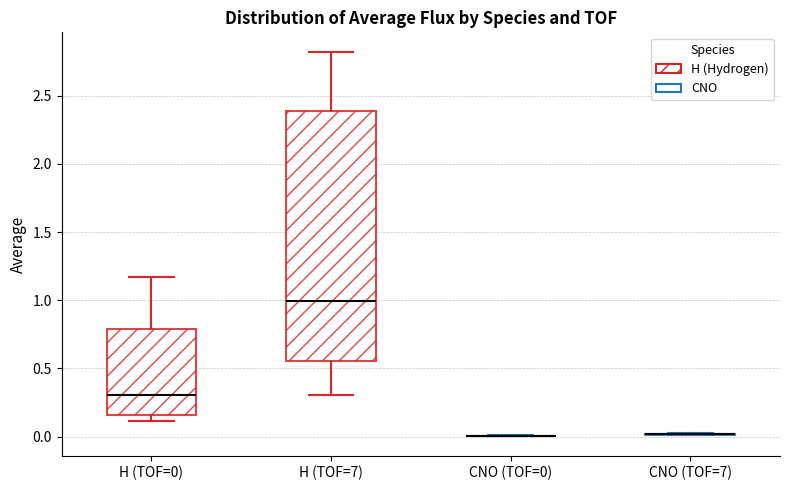

Reading left to right, read every box against the y-axis: the position of its median line, the range the box covers, and the ends of its whiskers. The values are not printed on the chart, so give them approximately, as read against the axis.

H (TOF=0): median 0.30, box 0.15 to 0.80, whiskers 0.10 to 1.15
H (TOF=7): median 1.00, box 0.55 to 2.40, whiskers 0.30 to 2.80
CNO (TOF=0): box collapsed to a line at 0.00, whiskers 0.00 to 0.00
CNO (TOF=7): box collapsed to a line at 0.00, whiskers 0.00 to 0.00